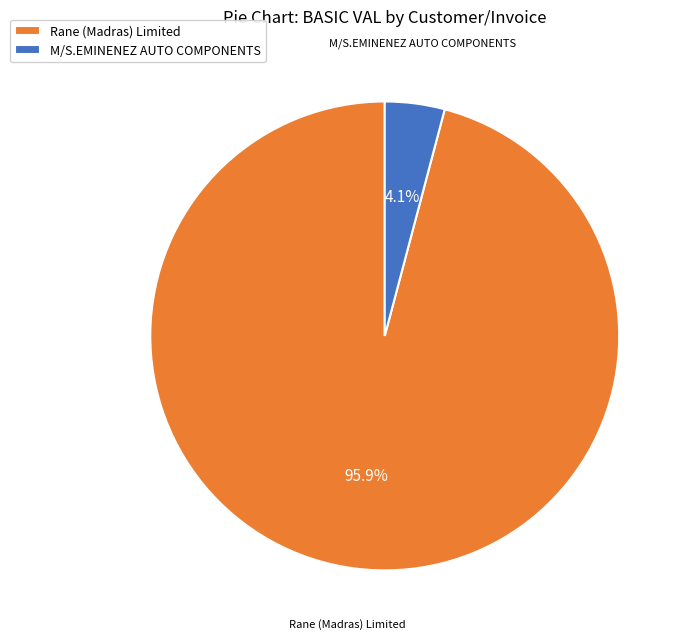

Between Rane (Madras) Limited and M/S.EMINENEZ AUTO COMPONENTS, which is larger?

Rane (Madras) Limited